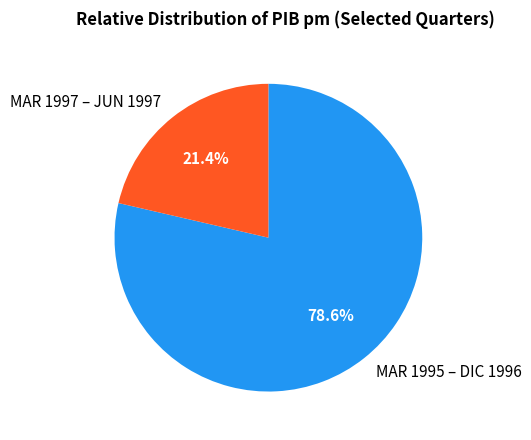

Between MAR 1997 – JUN 1997 and MAR 1995 – DIC 1996, which is larger?

MAR 1995 – DIC 1996